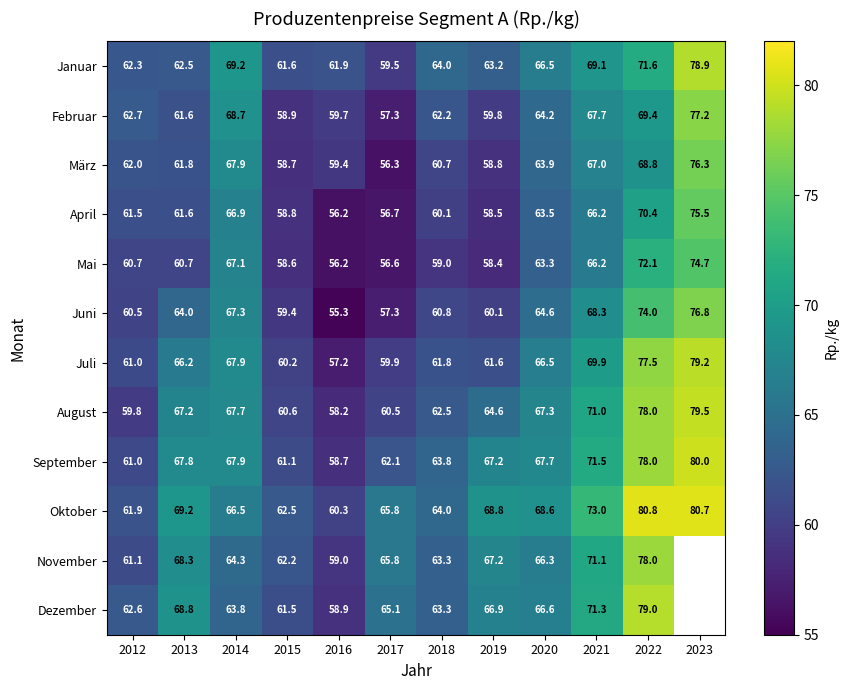

Rank the series at 2015 from lowest to highest value.

Mai, März, April, Februar, Juni, Juli, August, September, Dezember, Januar, November, Oktober